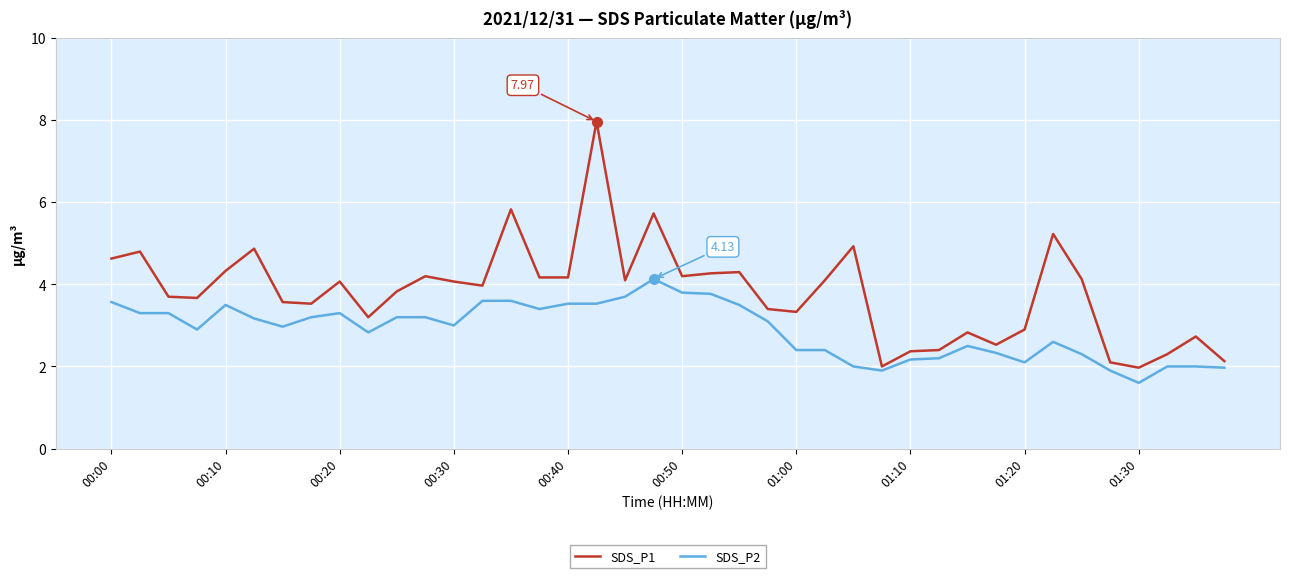

Reading left to right, transcribe all the data shown in this chart.

SDS_P1: 4.6	4.8	3.7	3.7	4.3	4.9	3.6	3.5	4.1	3.2	3.8	4.2	4.1	4.0	5.8	4.2	4.2	8.0	4.1	5.7	4.2	4.3	4.3	3.4	3.3	4.1	4.9	2.0	2.4	2.4	2.8	2.5	2.9	5.2	4.1	2.1	2.0	2.3	2.7	2.1
SDS_P2: 3.6	3.3	3.3	2.9	3.5	3.2	3.0	3.2	3.3	2.8	3.2	3.2	3.0	3.6	3.6	3.4	3.5	3.5	3.7	4.1	3.8	3.8	3.5	3.1	2.4	2.4	2.0	1.9	2.2	2.2	2.5	2.3	2.1	2.6	2.3	1.9	1.6	2.0	2.0	2.0